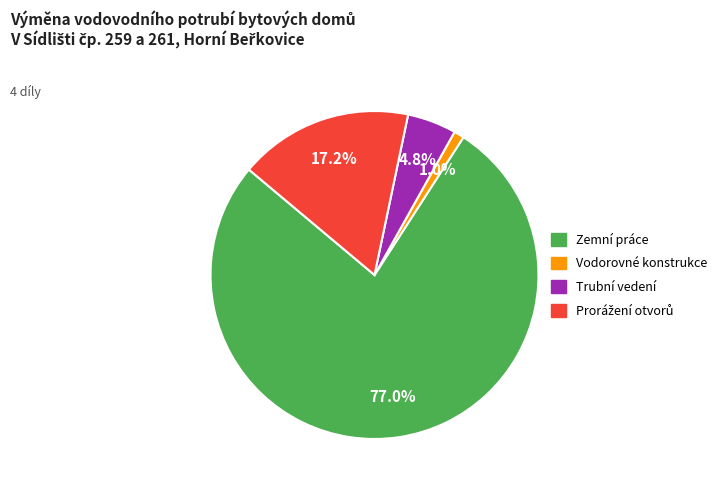

Which category has the biggest portion of the pie?

Zemní práce